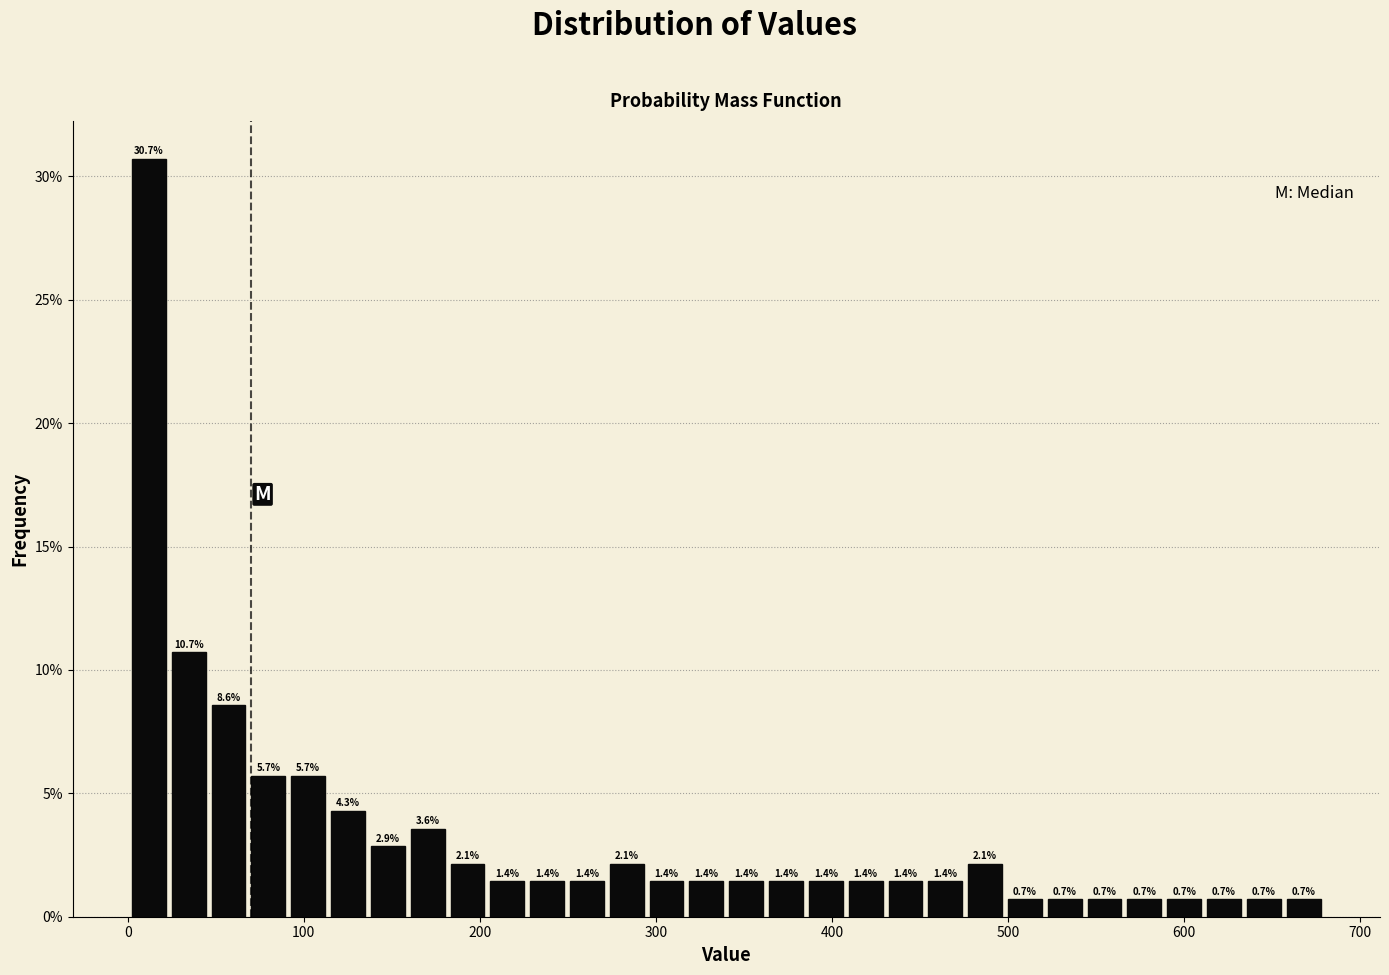

Read against the x-axis, roughly where is the centre of the tallest bar?

10